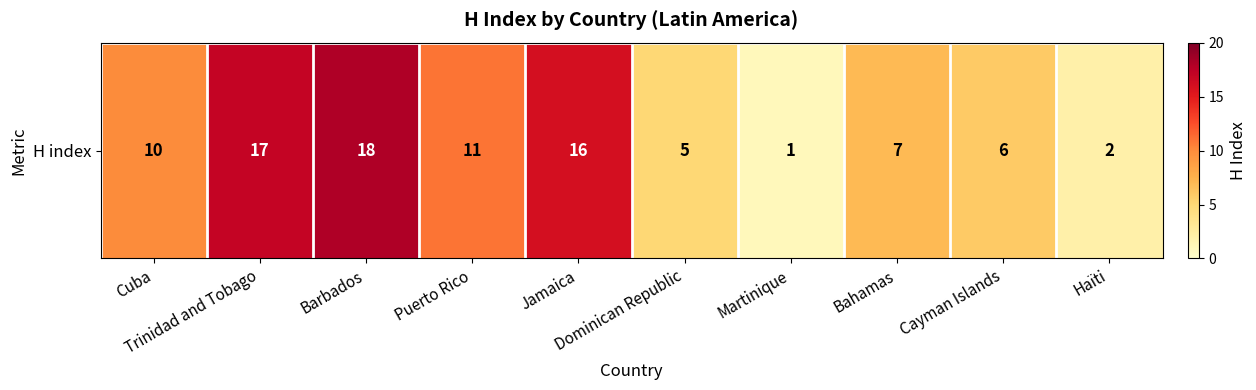

Rank the categories by value from highest to lowest.

Barbados, Trinidad and Tobago, Jamaica, Puerto Rico, Cuba, Bahamas, Cayman Islands, Dominican Republic, Haïti, Martinique